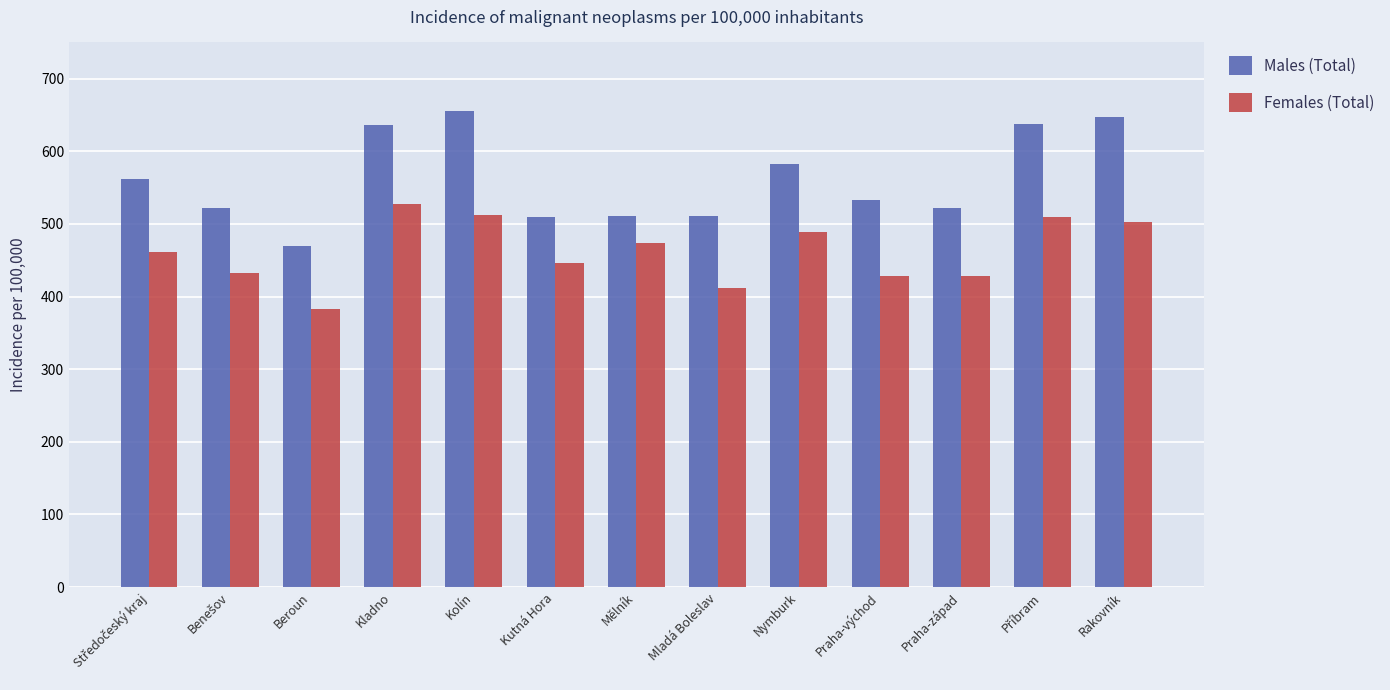

List the series in order of their overall mean, lowest first.

Females (Total), Males (Total)